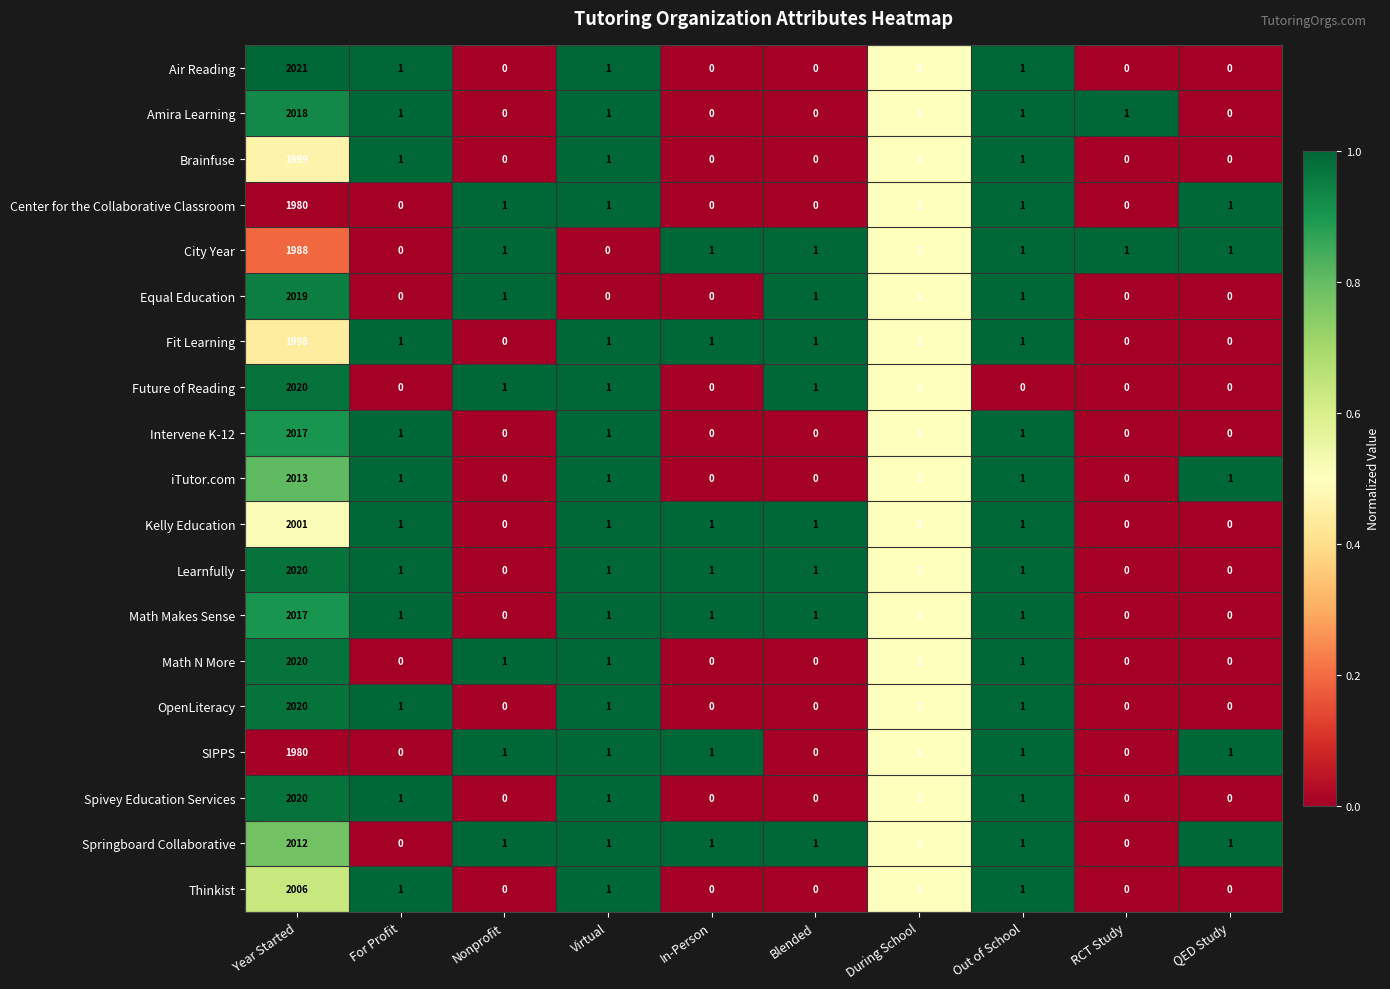

At which label does iTutor.com reach its peak?

Year Started